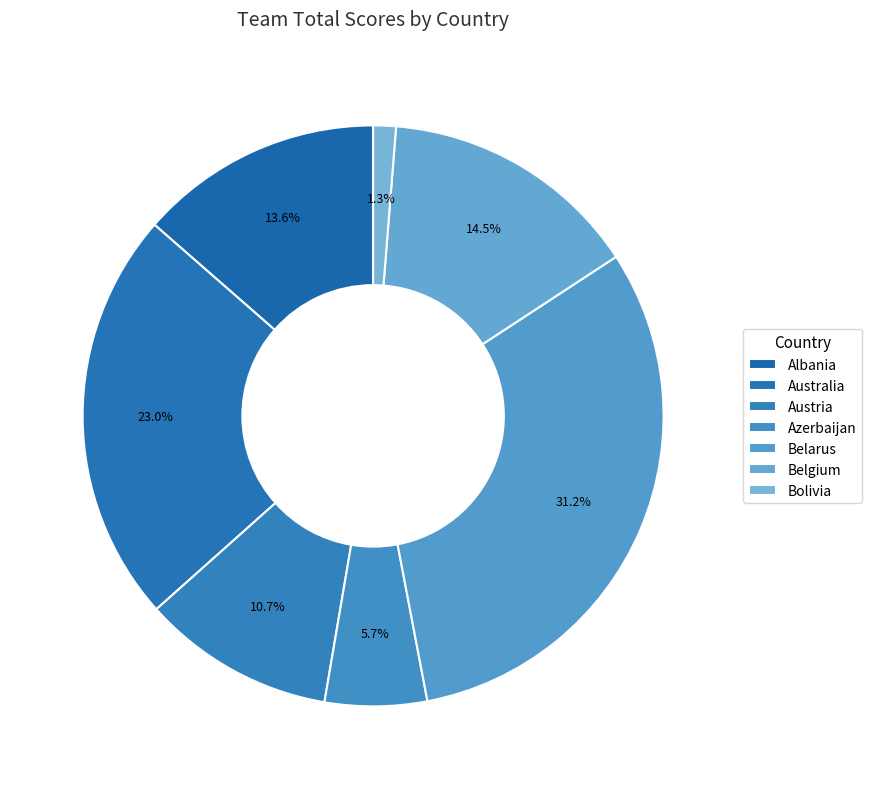

Which has a higher value, Azerbaijan or Australia?

Australia